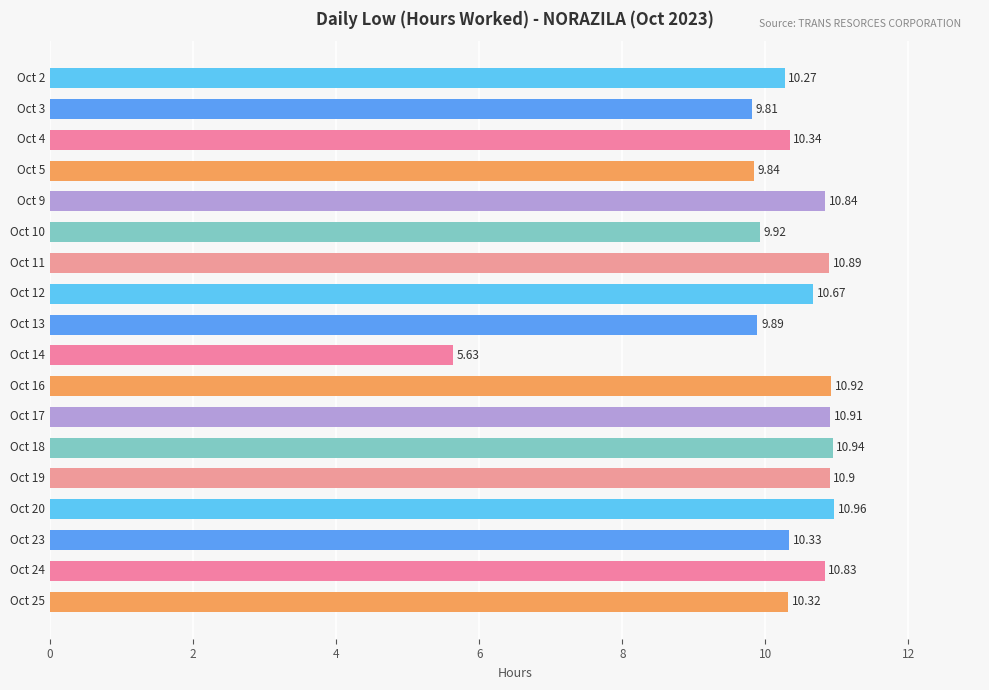

What is the greatest value displayed?

11.0